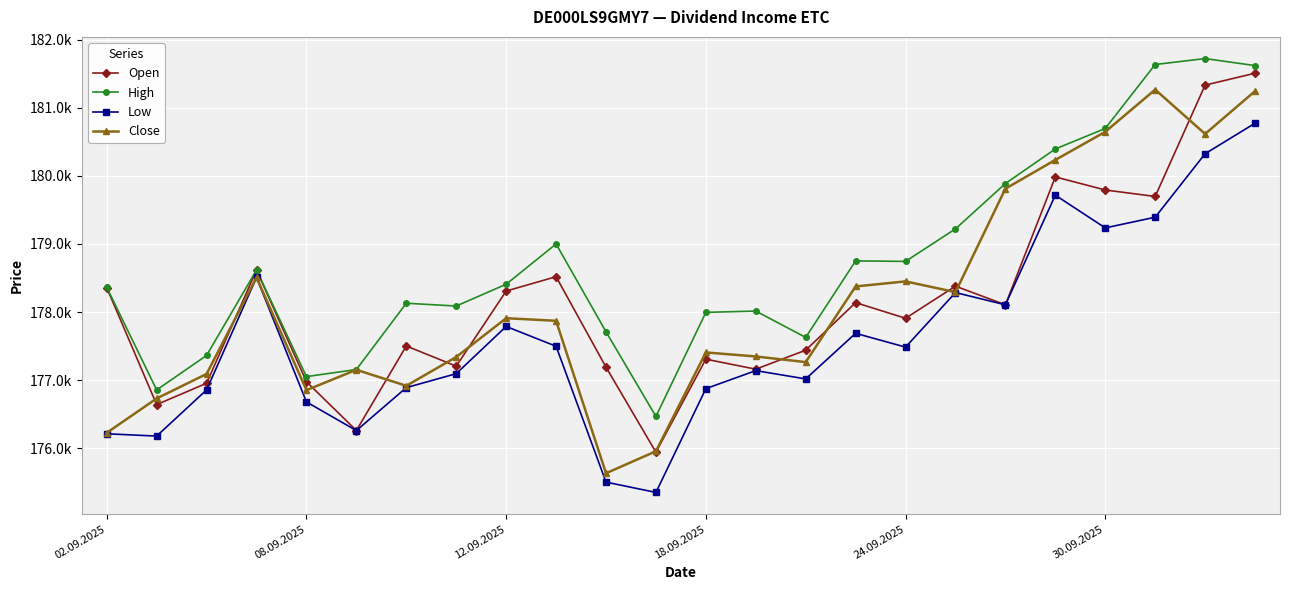

What are all the series names shown in the legend?

Open, High, Low, Close